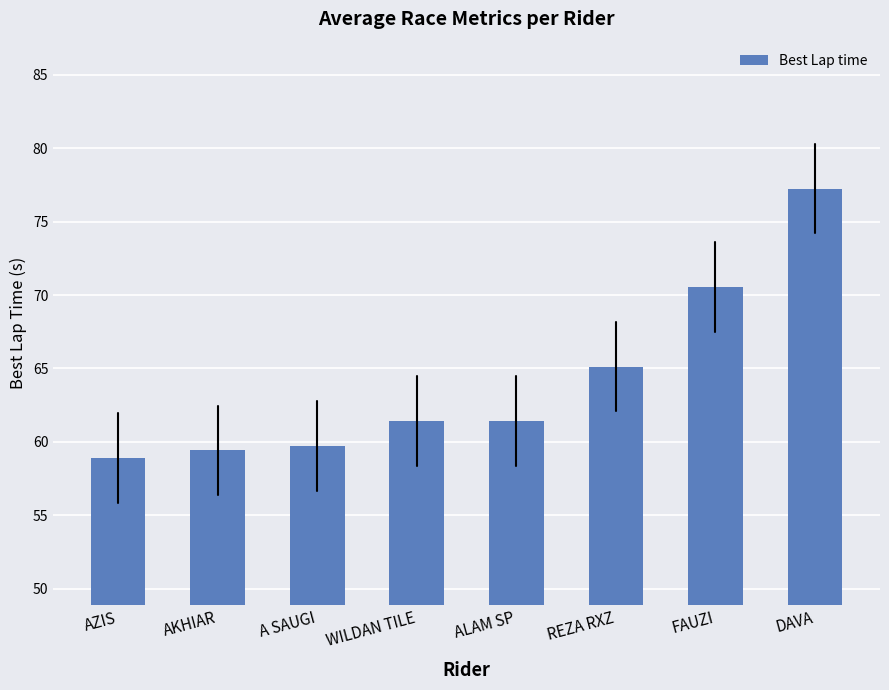

What is the change in value from AZIS to DAVA?

+18.3